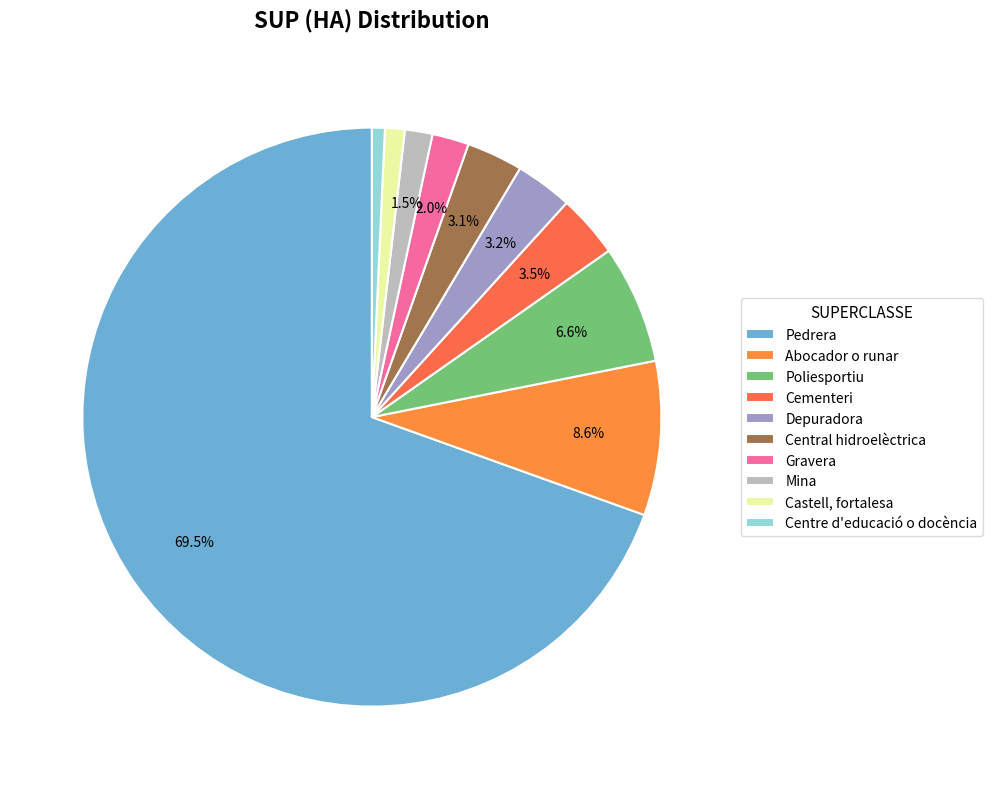

The Mina slice represents 1% of the pie. True or false?

False